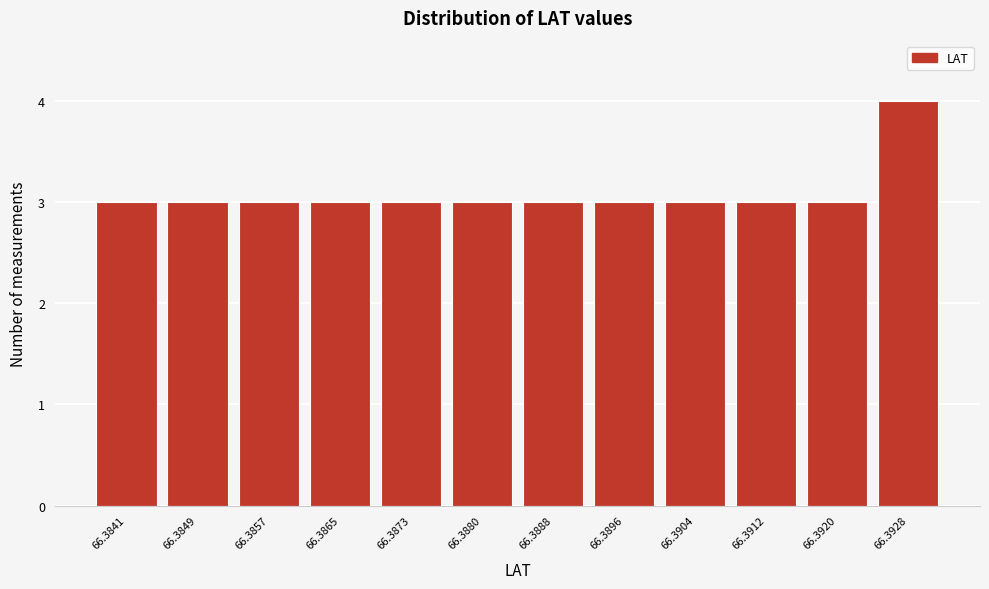

Reading left to right, extract all data points from this chart.

66.3841=3	66.3849=3	66.3857=3	66.3865=3	66.3873=3	66.3880=3	66.3888=3	66.3896=3	66.3904=3	66.3912=3	66.3920=3	66.3928=4